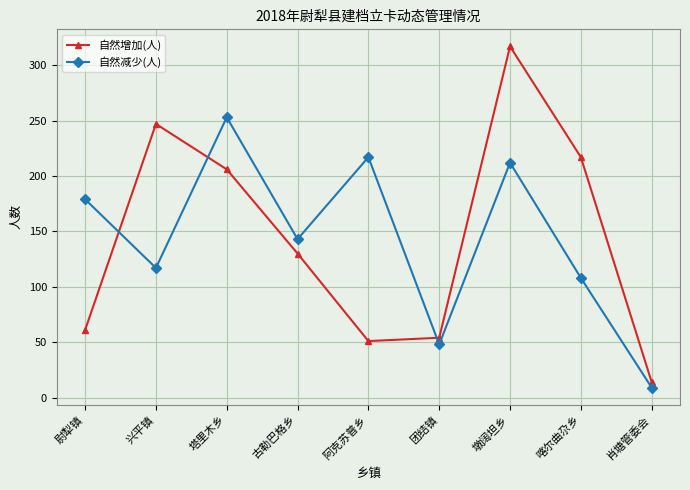

What is the label of the 3rd point from the left?

塔里木乡